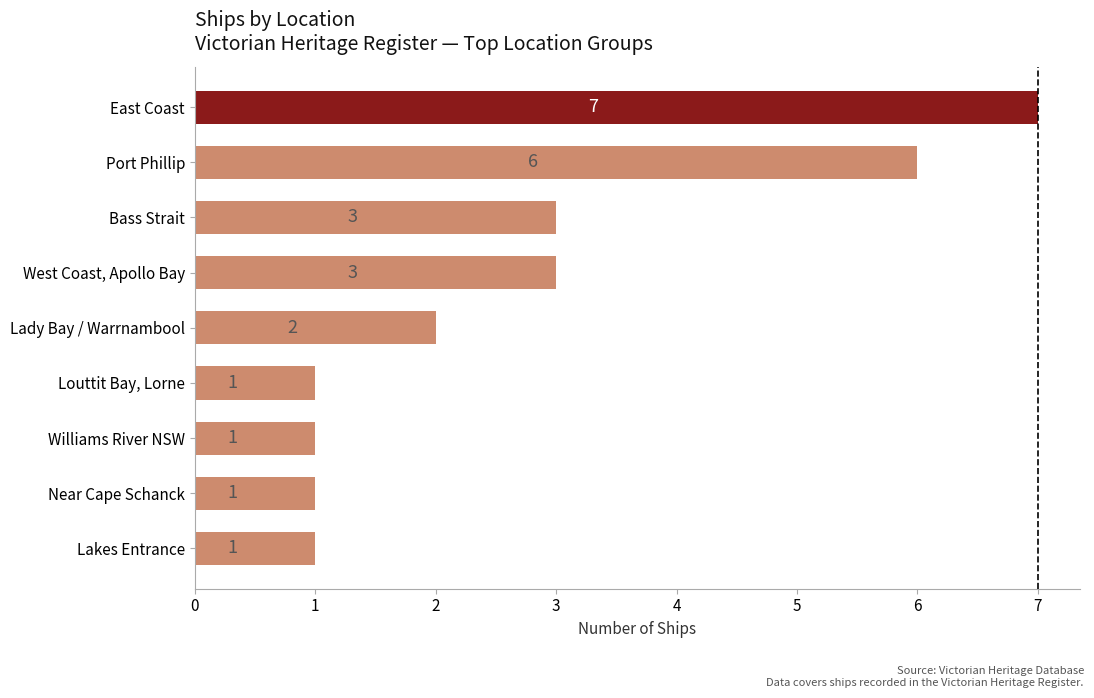

The chart shows a value of 2 at Williams River NSW. True or false?

False